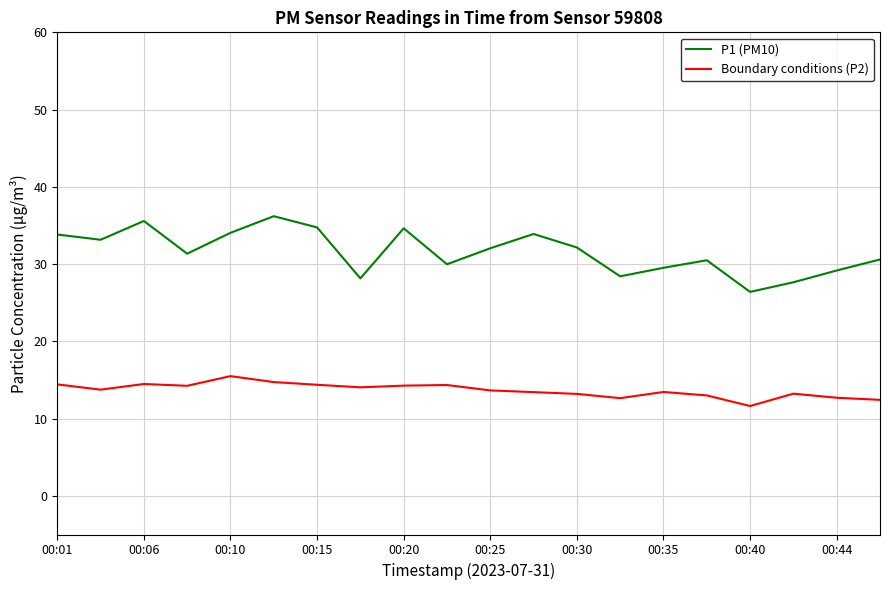

Which series has the largest range (max minus min)?

P1 (PM10)